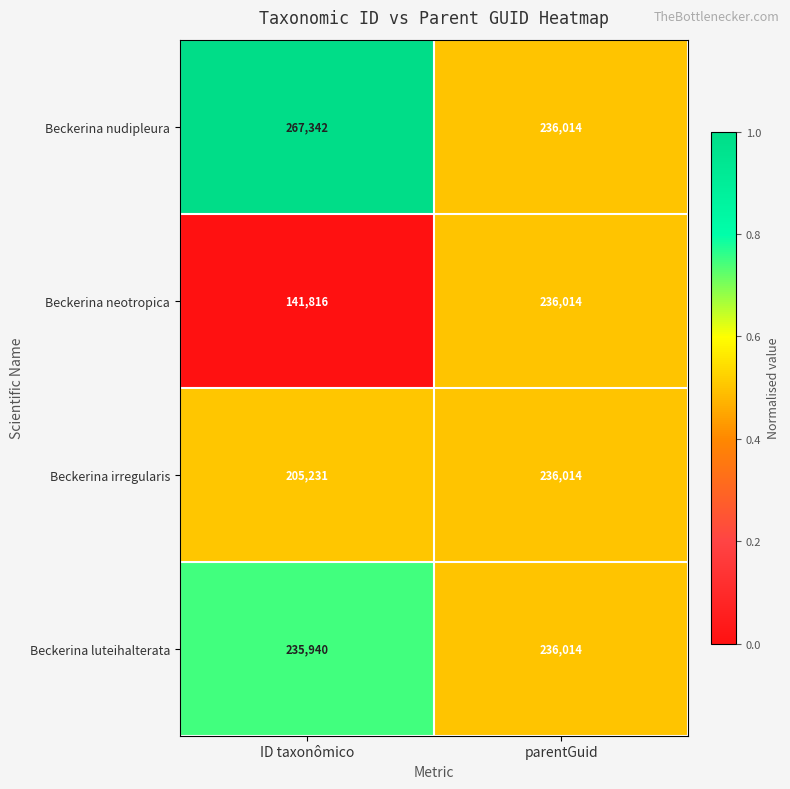

What is the maximum value shown in the chart?

267342